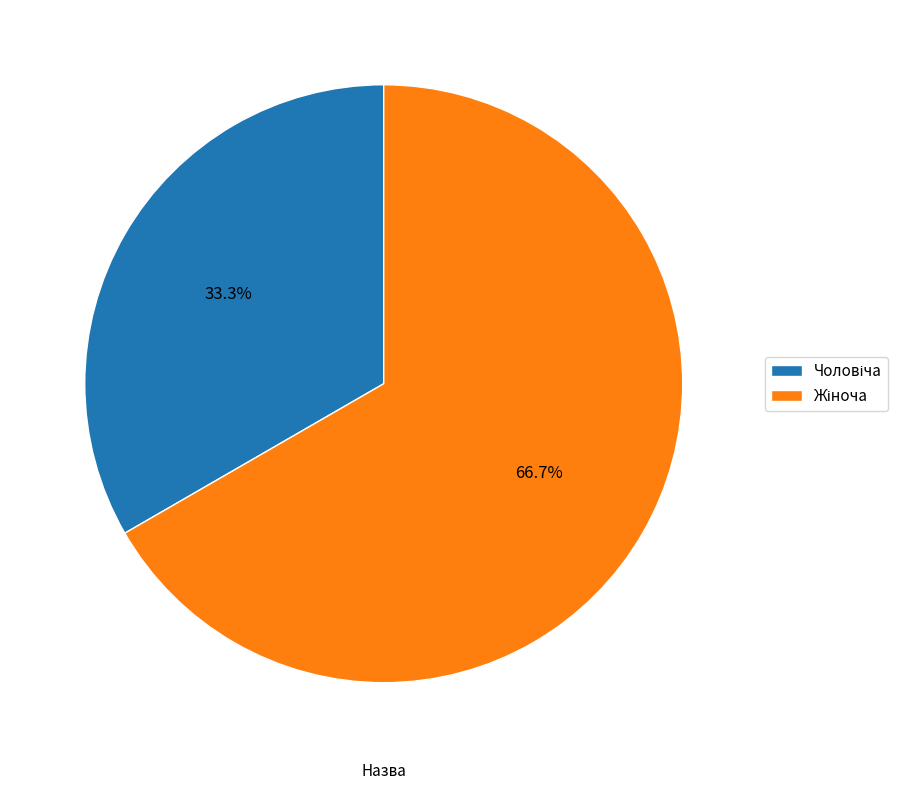

Count the number of slices in the pie.

2